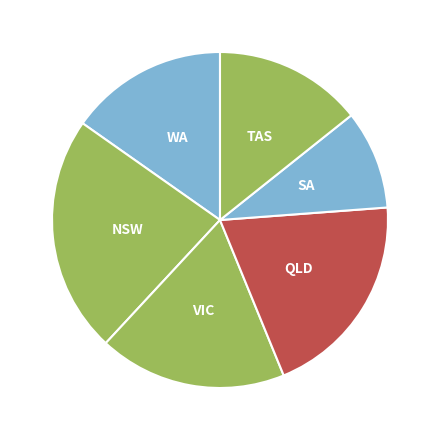

What is the largest slice in the pie chart?

NSW